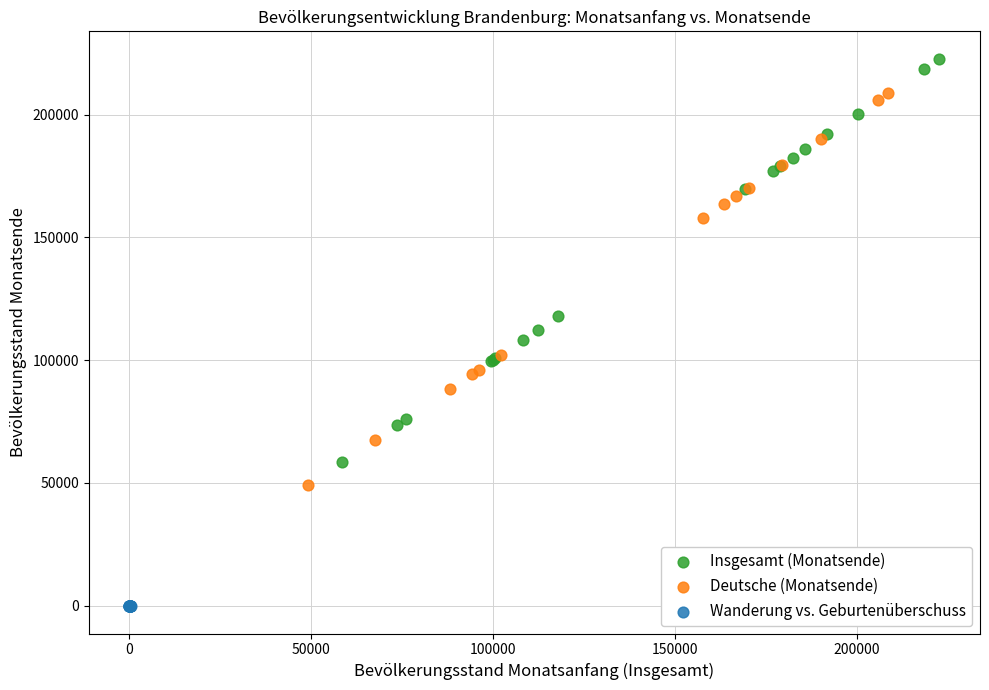

Which series has the largest Y range (max minus min)?

Insgesamt (Monatsende)